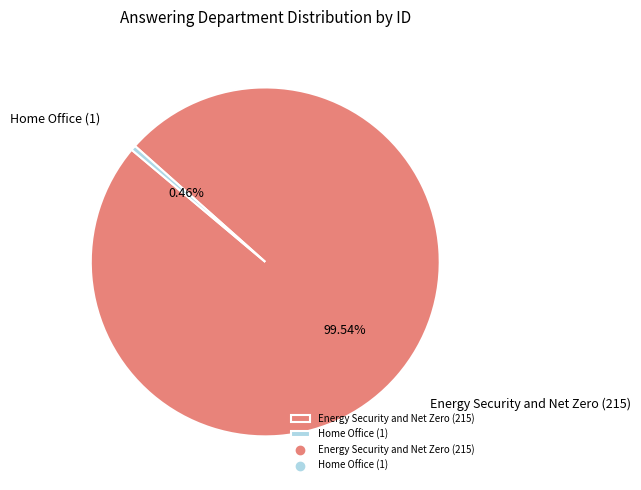

Is there a majority slice in this chart?

Yes